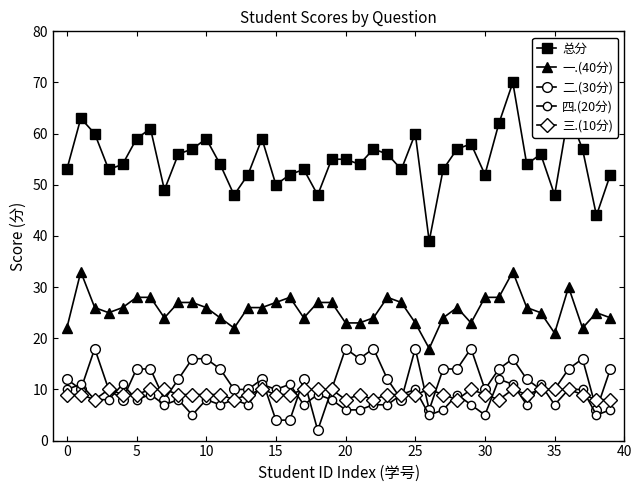

What is the smallest value displayed?

2